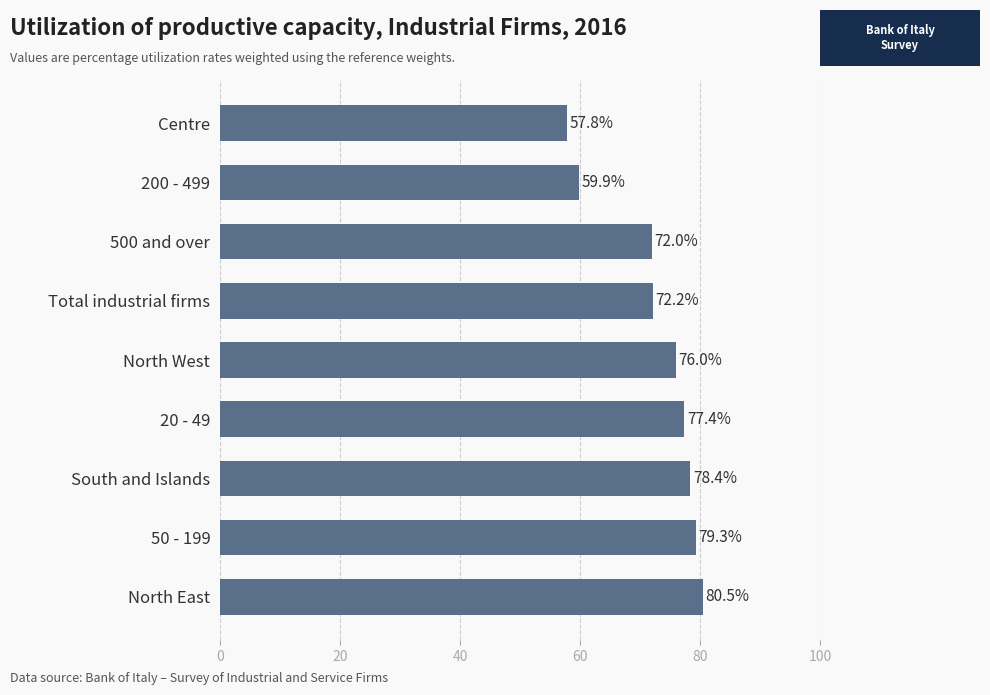

What is the smallest value displayed?

57.8